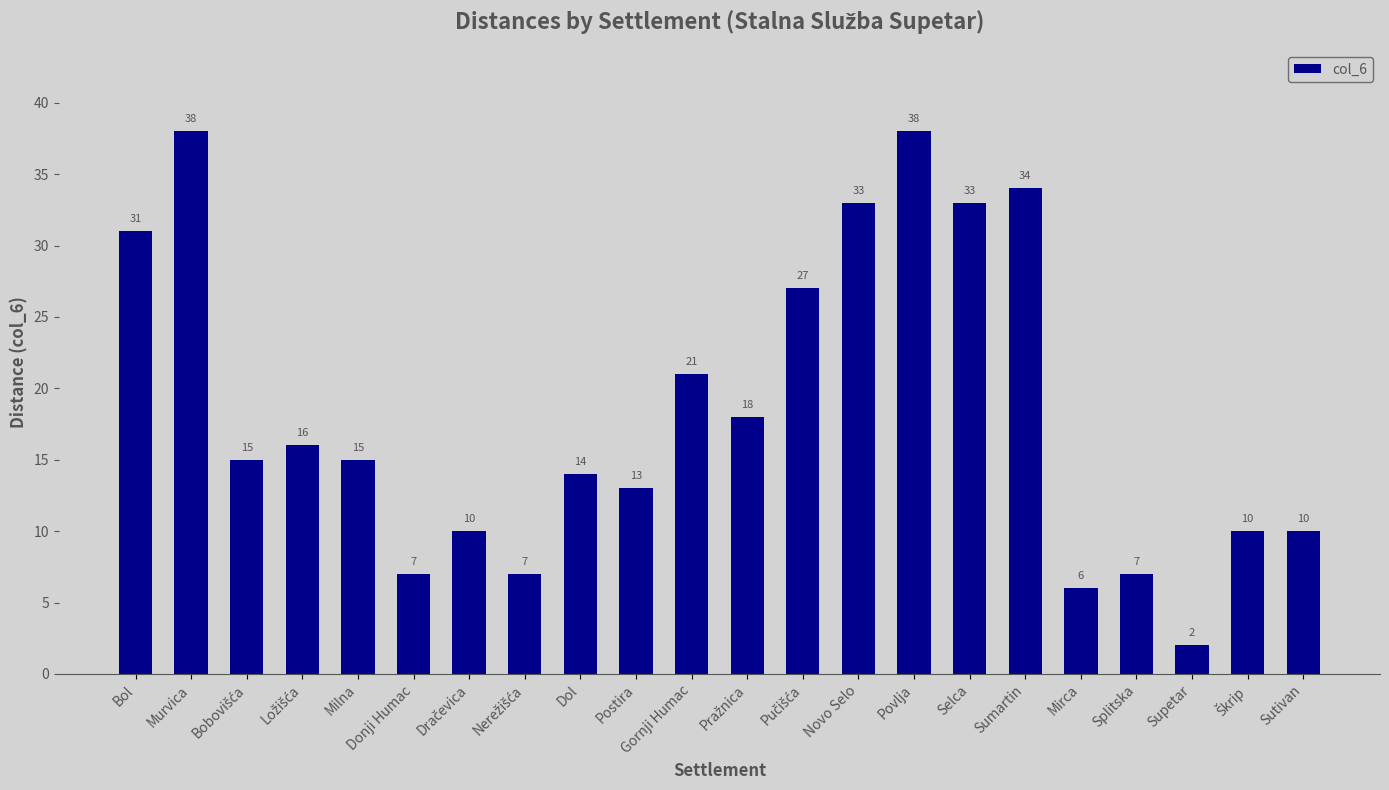

How many data points are less than 15?

10